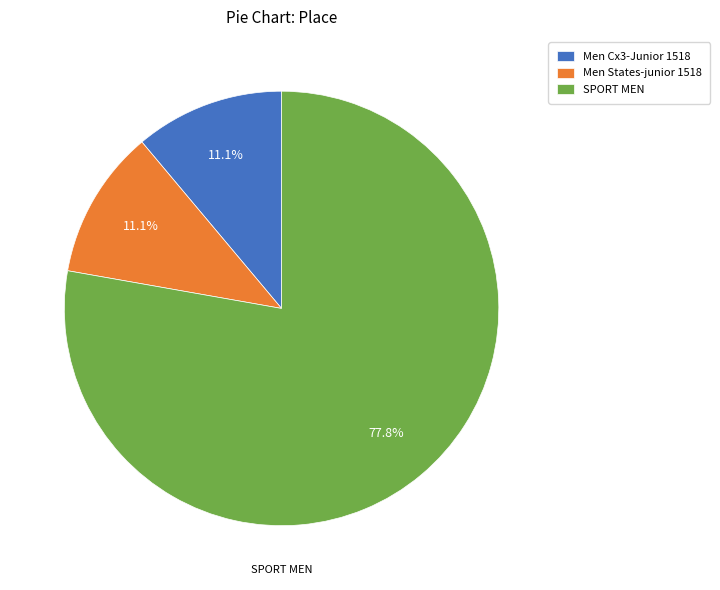

To the nearest percent, what is the combined percentage of SPORT MEN and Men Cx3-Junior 1518?

89%